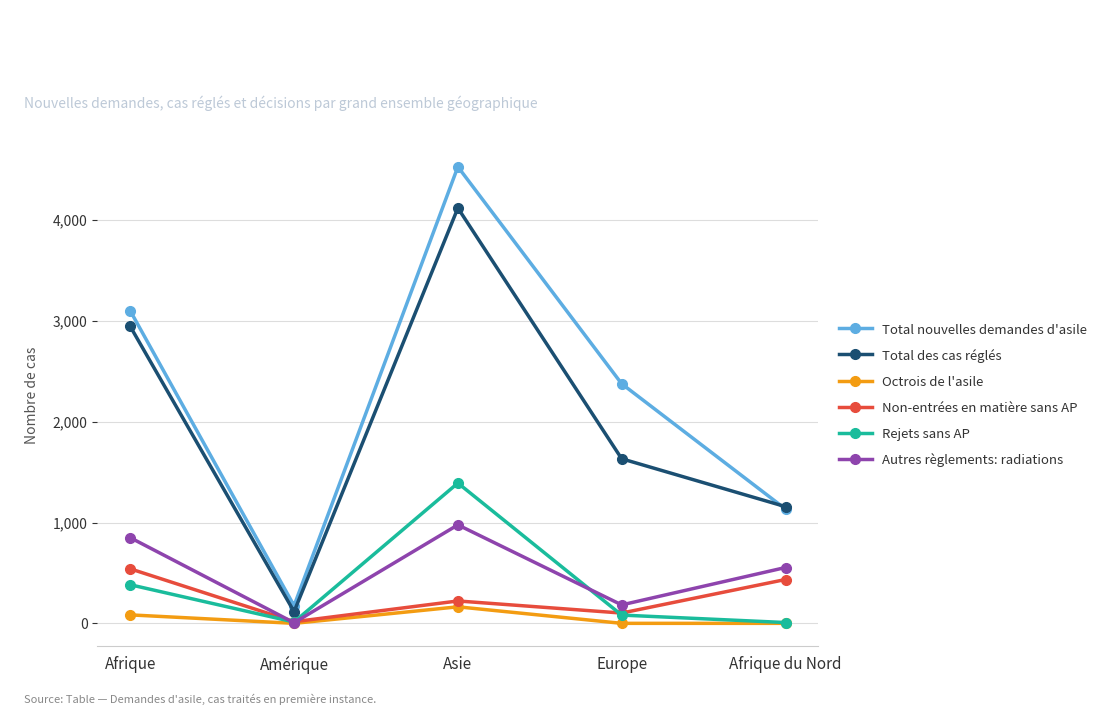

True or false: Total des cas réglés and Non-entrées en matière sans AP cross at least once.

False